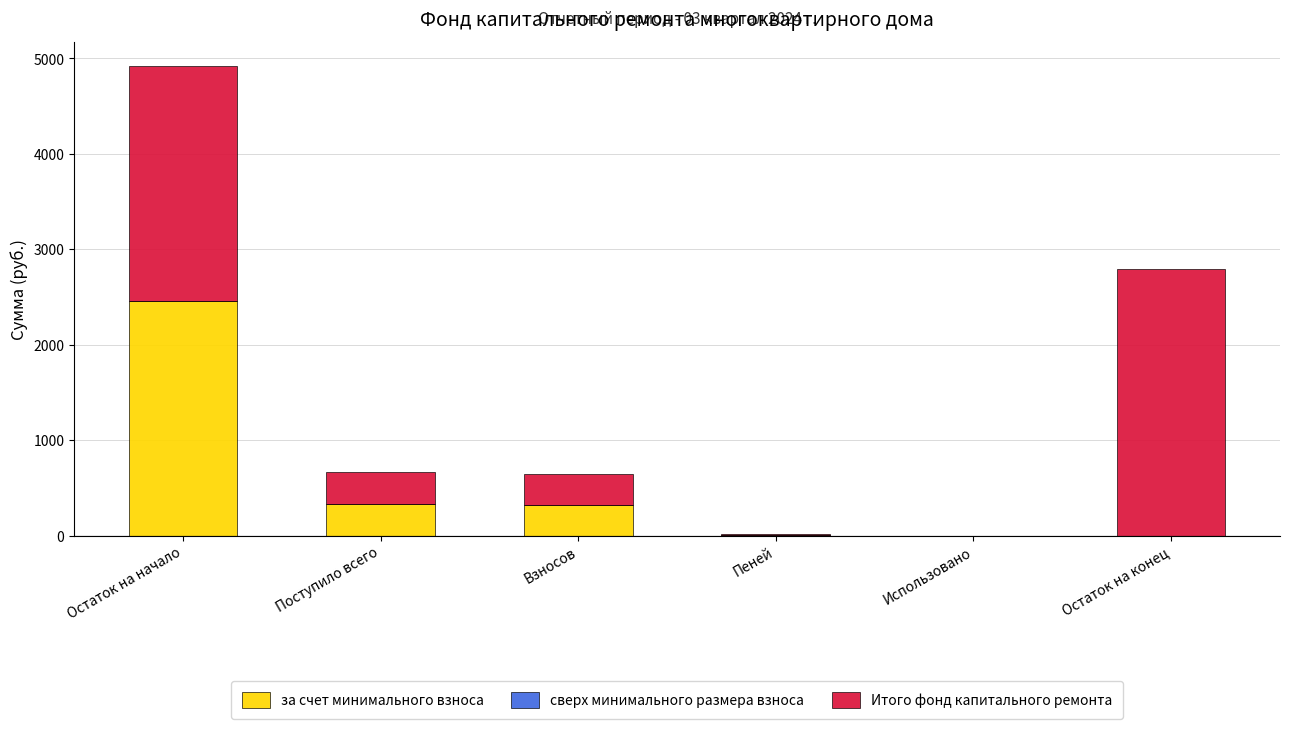

Which category has the highest value in the за счет минимального взноса series?

Остаток на начало